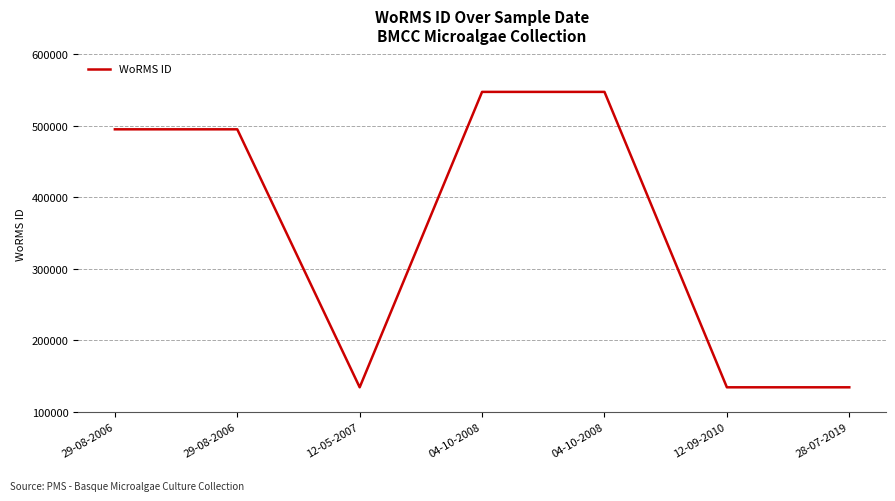

What is the maximum value shown in the chart?

547692